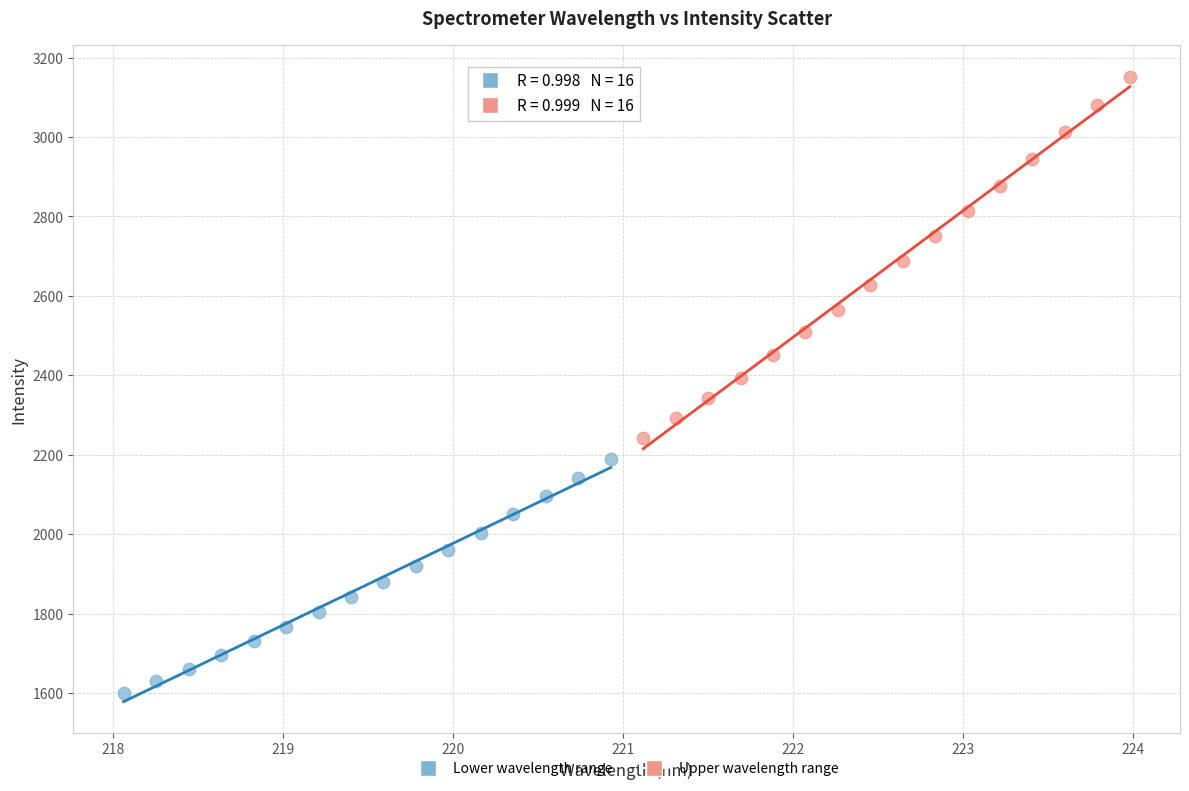

Which series contains the lowest Y value?

Lower wavelength range